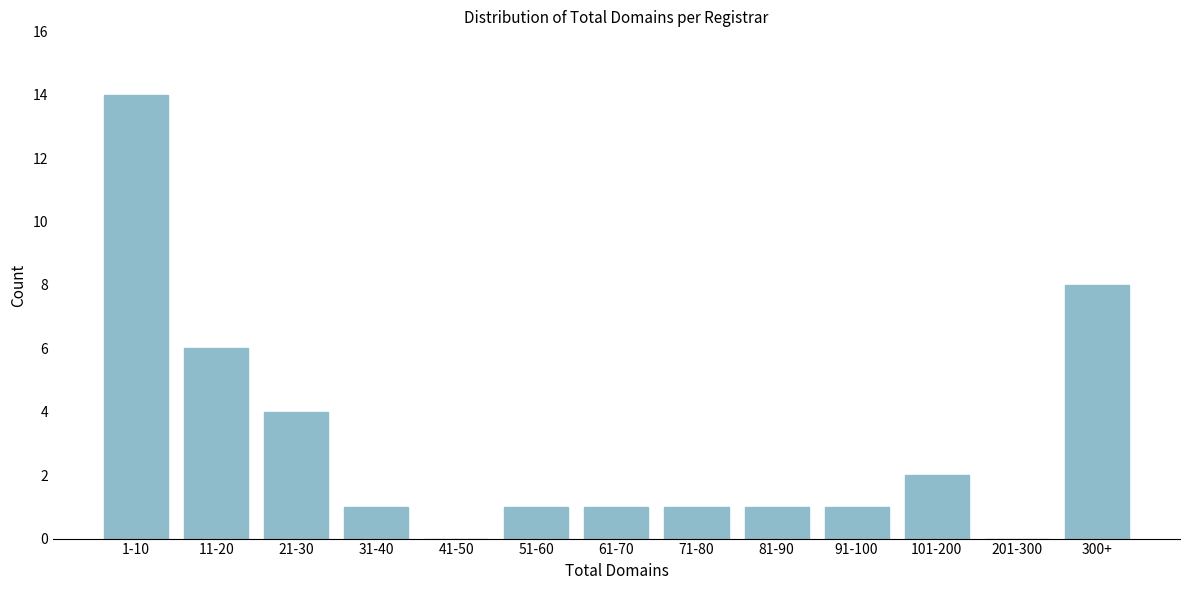

Reading right to left, list all the values displayed in this chart.

300+=8	201-300=0	101-200=2	91-100=1	81-90=1	71-80=1	61-70=1	51-60=1	41-50=0	31-40=1	21-30=4	11-20=6	1-10=14